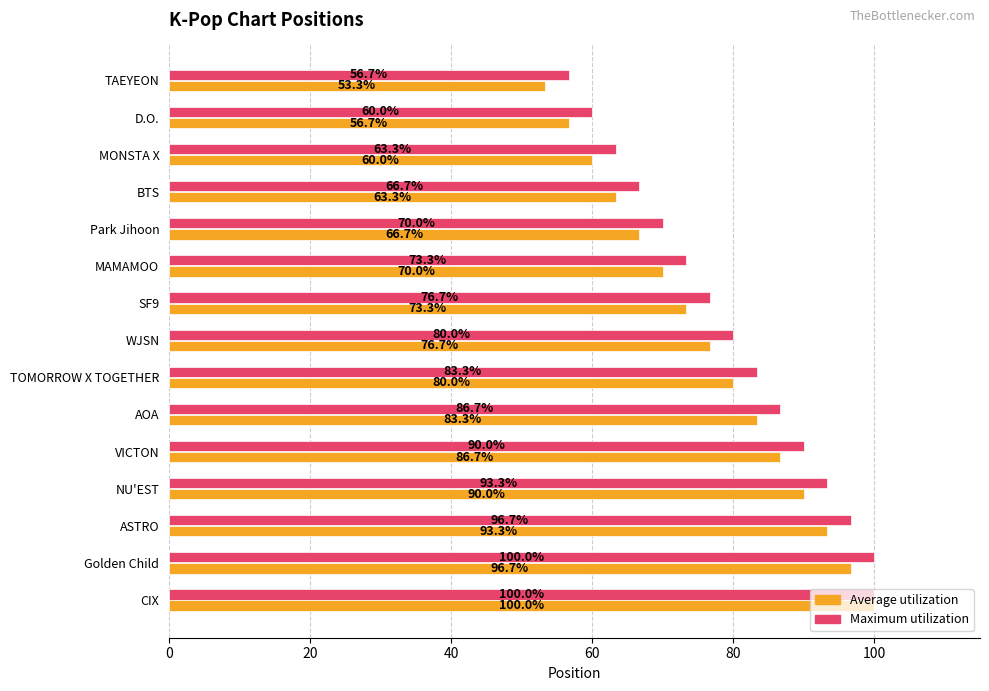

What is the difference between the highest and lowest values at Park Jihoon?

3.3